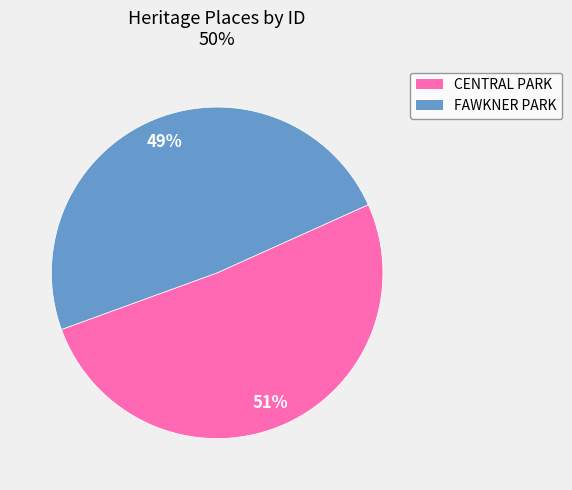

How many segments does this pie chart have?

2